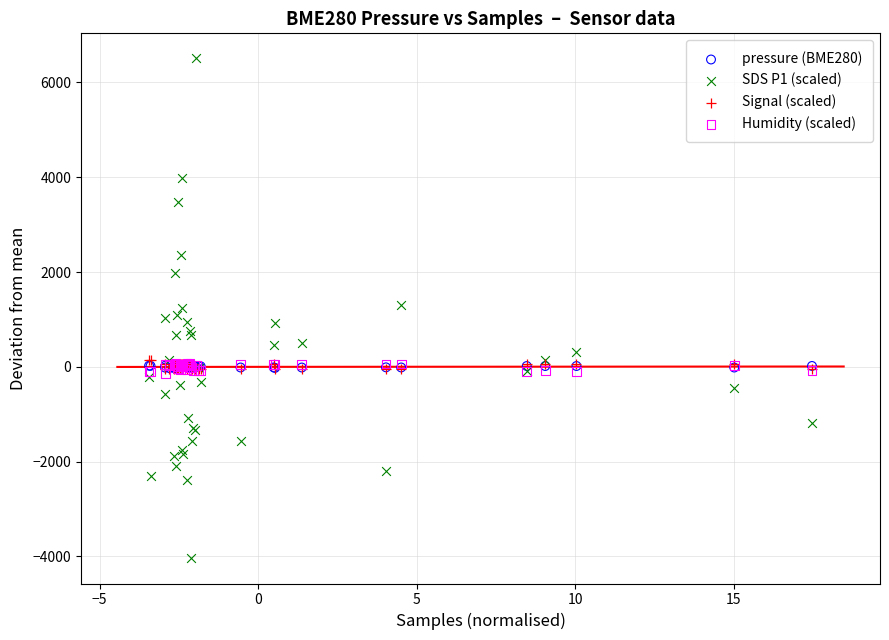

Which series reaches the minimum Y coordinate?

SDS P1 (scaled)